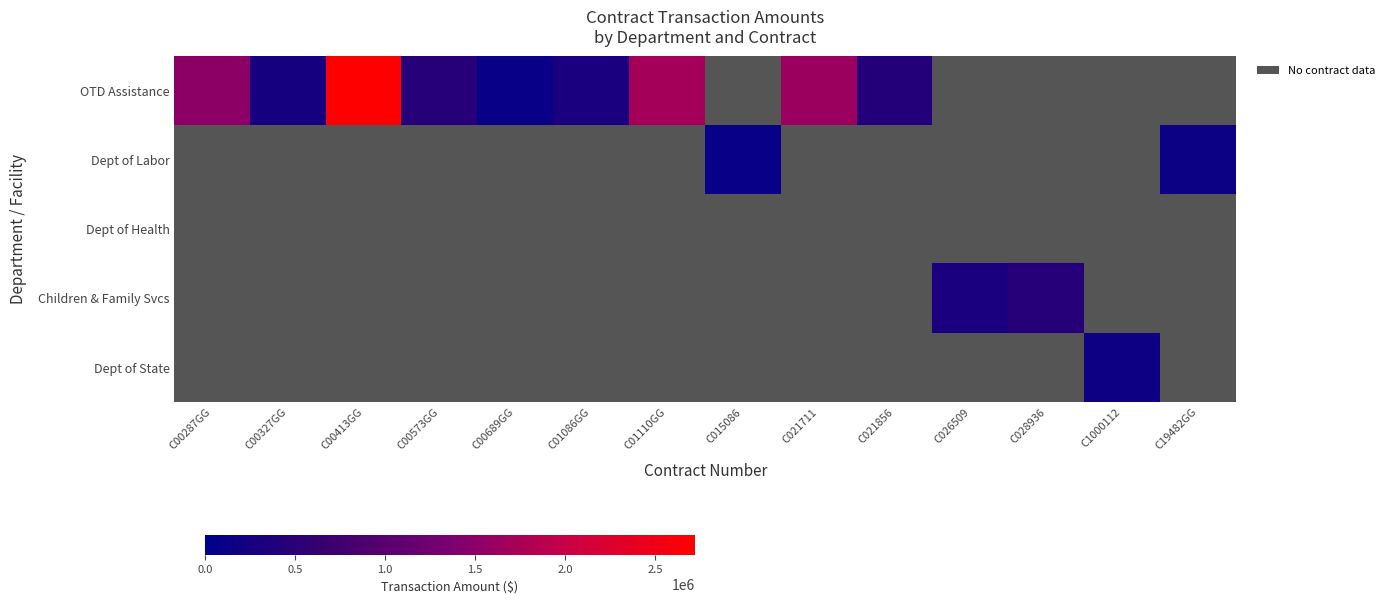

At which label does OTD Assistance reach its peak?

C00413GG